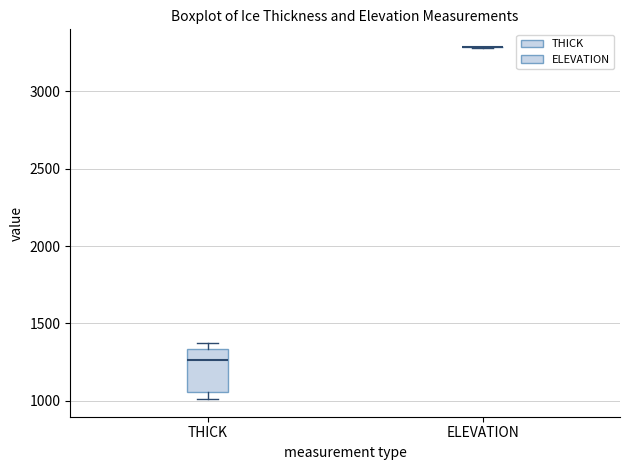

Reading left to right, transcribe this box plot: for each box, give where its median line is, the range the box spans, and where its two whiskers end, as read against the y-axis. The values are not printed on the chart, so give them approximately, as read against the axis.

THICK: median 1250, box 1050 to 1350, whiskers 1000 to 1400
ELEVATION: box collapsed to a line at 3300, whiskers 3300 to 3300